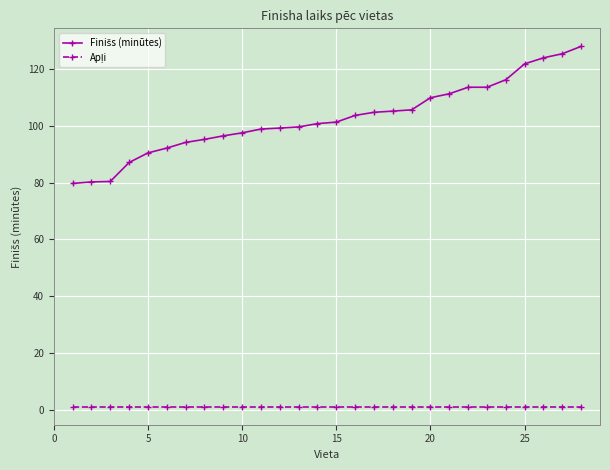

Reading left to right, transcribe all the data shown in this chart.

Finišs (minūtes): 79.8	80.3	80.5	87.2	90.5	92.2	94.3	95.3	96.6	97.6	99.0	99.3	99.7	100.9	101.4	103.8	104.9	105.3	105.8	110.0	111.4	113.7	113.7	116.4	122.0	124.1	125.5	128.2
Apļi: 1.0	1.0	1.0	1.0	1.0	1.0	1.0	1.0	1.0	1.0	1.0	1.0	1.0	1.0	1.0	1.0	1.0	1.0	1.0	1.0	1.0	1.0	1.0	1.0	1.0	1.0	1.0	1.0